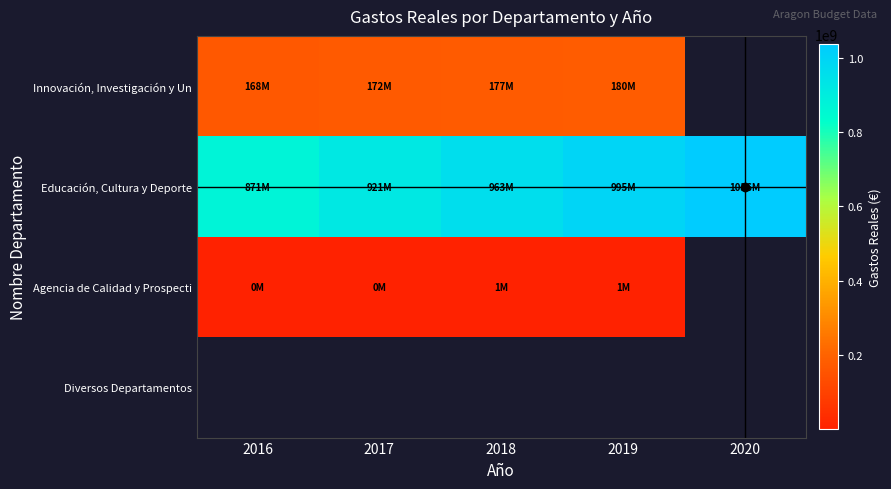

How many categories are shown in the chart?

5